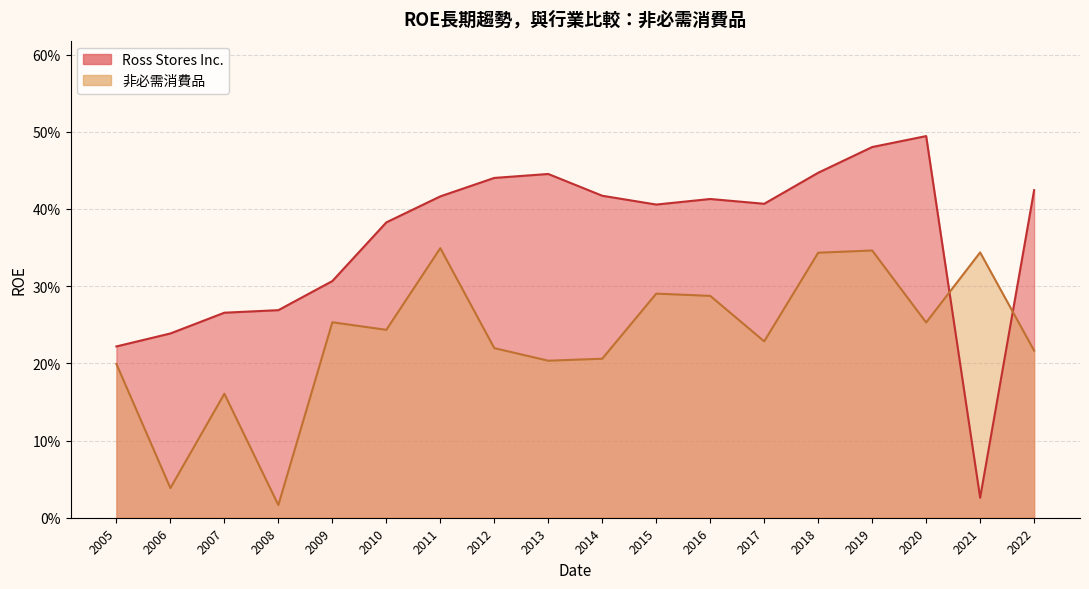

Reading right to left, extract all data points from this chart.

Ross Stores Inc.: 0.4	0.0	0.5	0.5	0.4	0.4	0.4	0.4	0.4	0.4	0.4	0.4	0.4	0.3	0.3	0.3	0.2	0.2
非必需消費品: 0.2	0.3	0.3	0.3	0.3	0.2	0.3	0.3	0.2	0.2	0.2	0.3	0.2	0.3	0.0	0.2	0.0	0.2